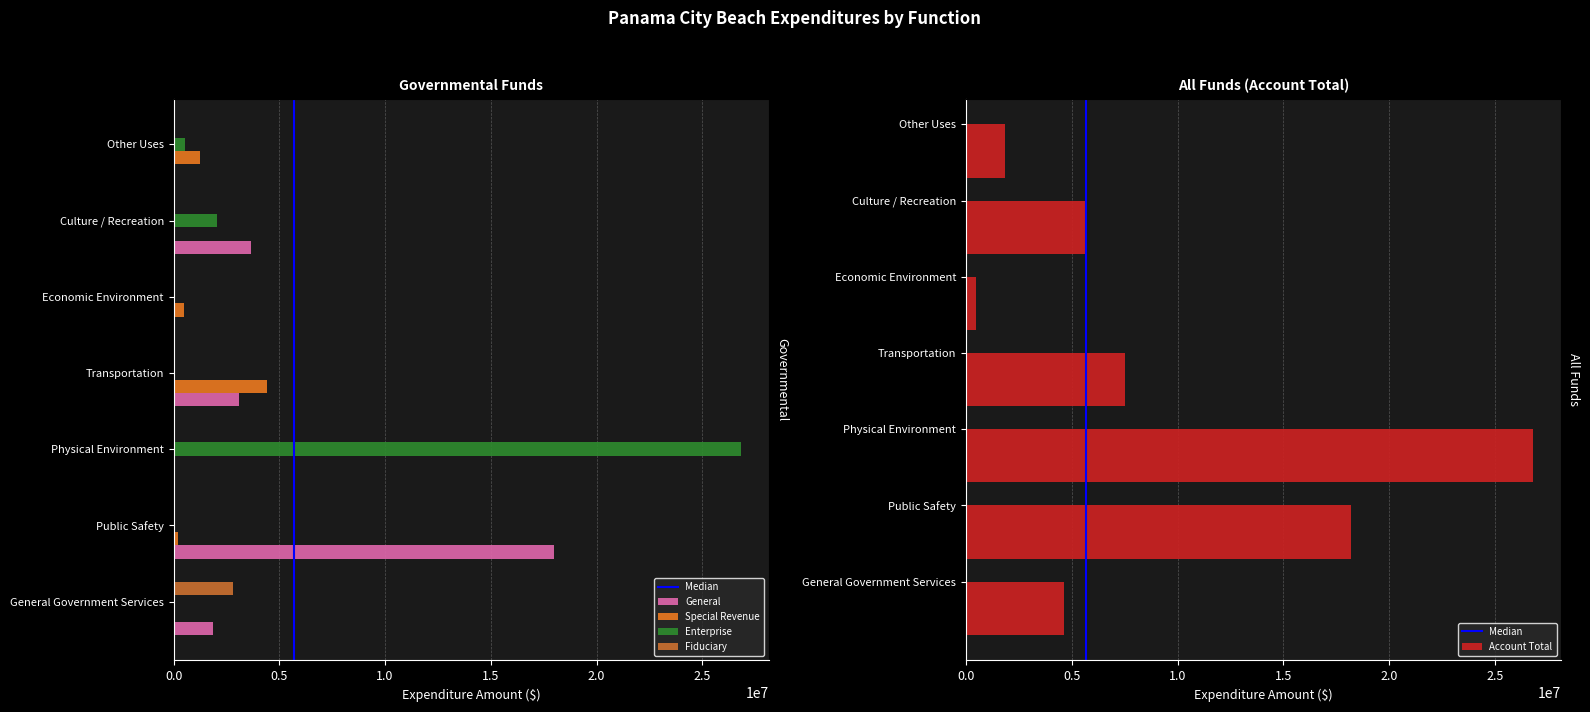

Reading right to left, transcribe all the data shown in this chart.

General: 52000	3649380	0	3099970	0	18005716	1845351
Special Revenue: 1226370	0	469982	4423577	0	189413	0
Enterprise: 550000	2036147	0	0	26807074	0	0
Fiduciary: 0	0	0	0	0	0	2789386
Account Total: 1828370	5685527	469982	7523547	26807074	18195129	4634737